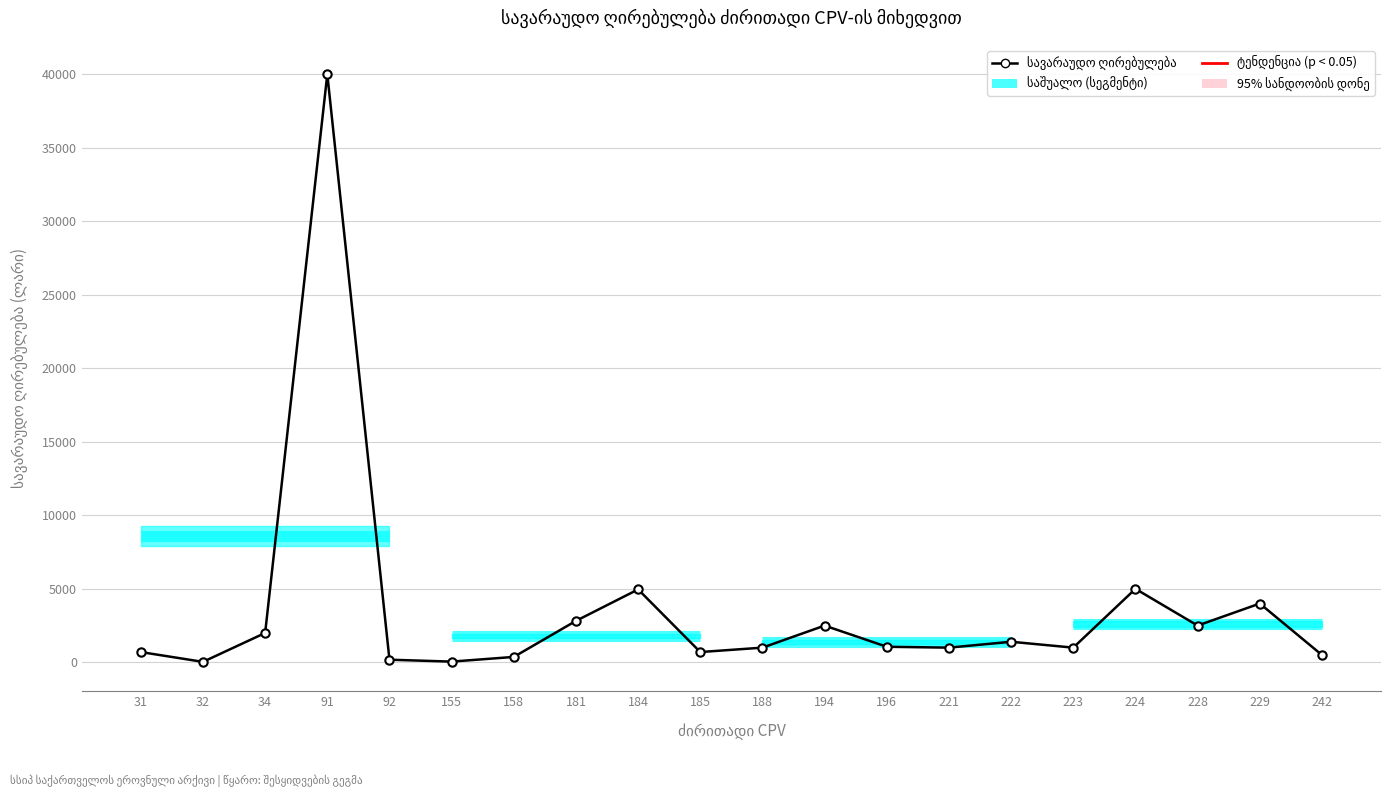

What is the smallest value displayed?

32.5